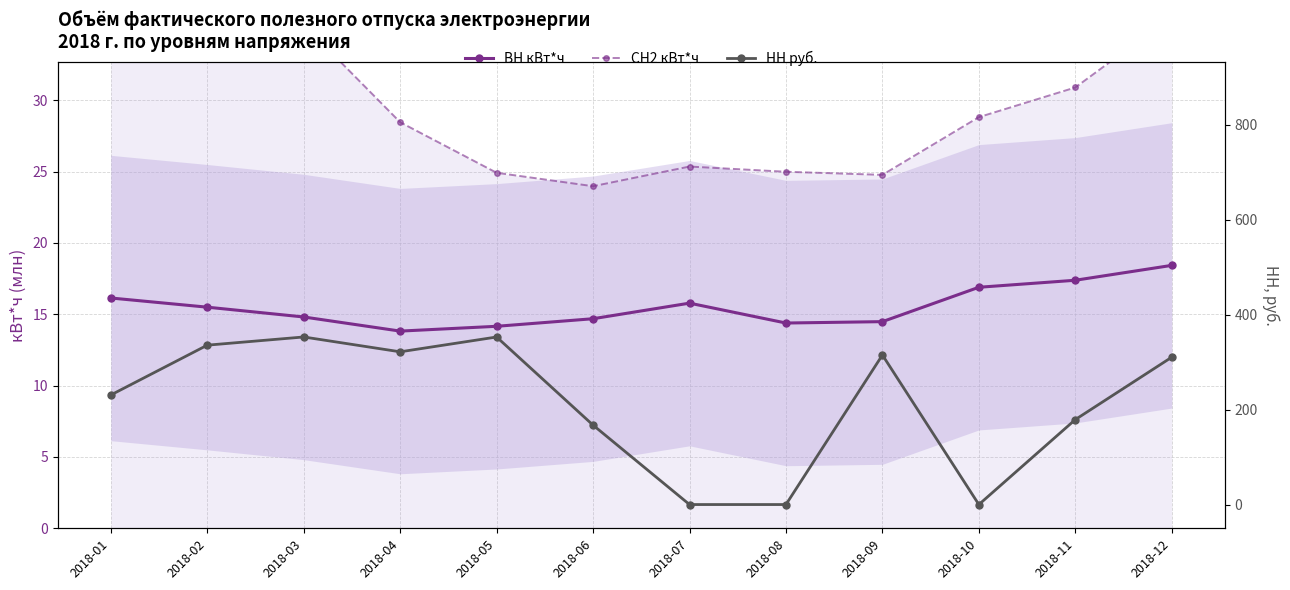

How many lines are shown in the chart?

3